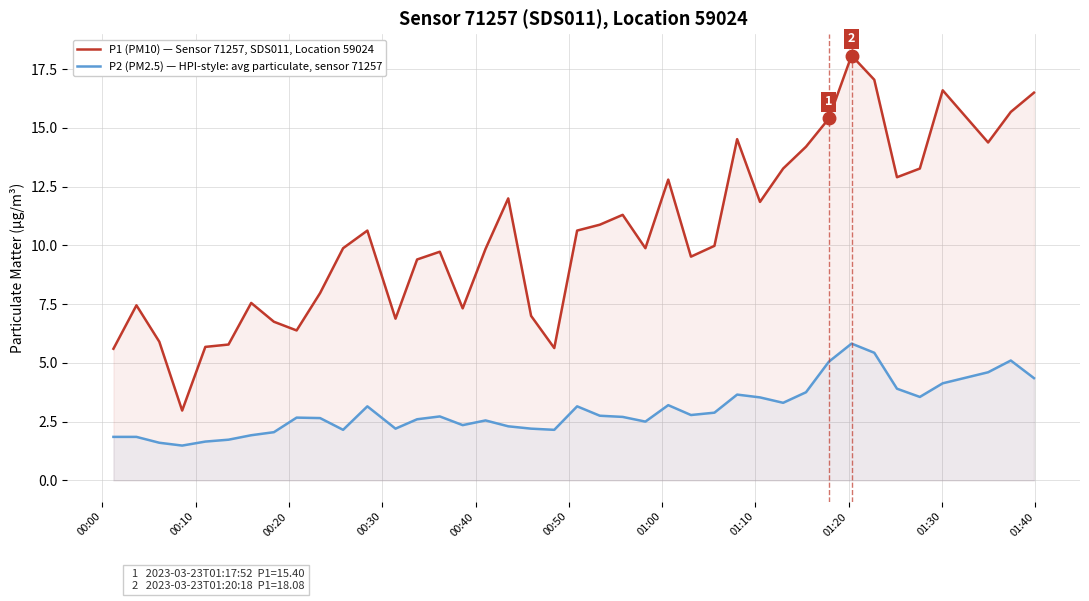

How many lines are shown in the chart?

2